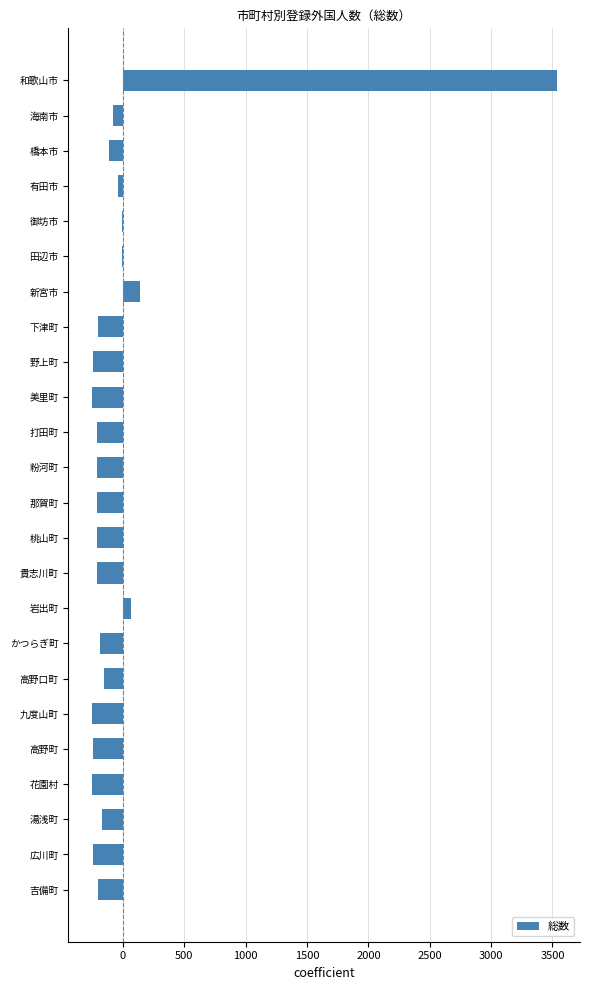

How many distinct data groups are displayed?

1